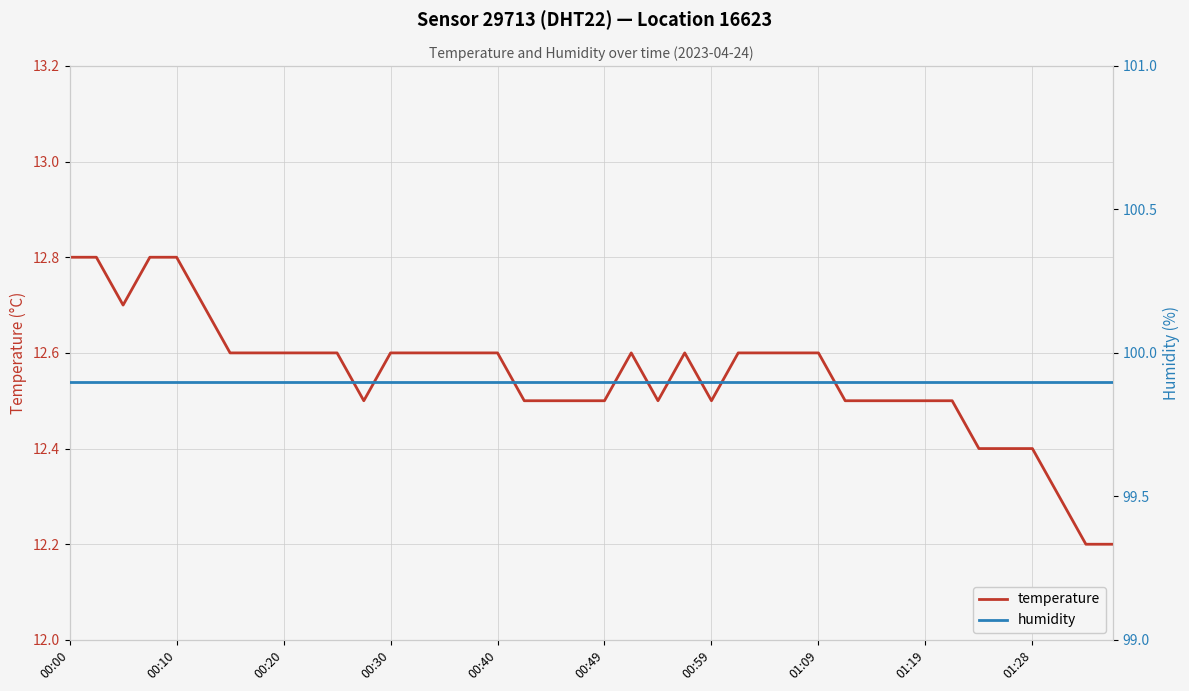

What is the highest value of the temperature series?

12.8